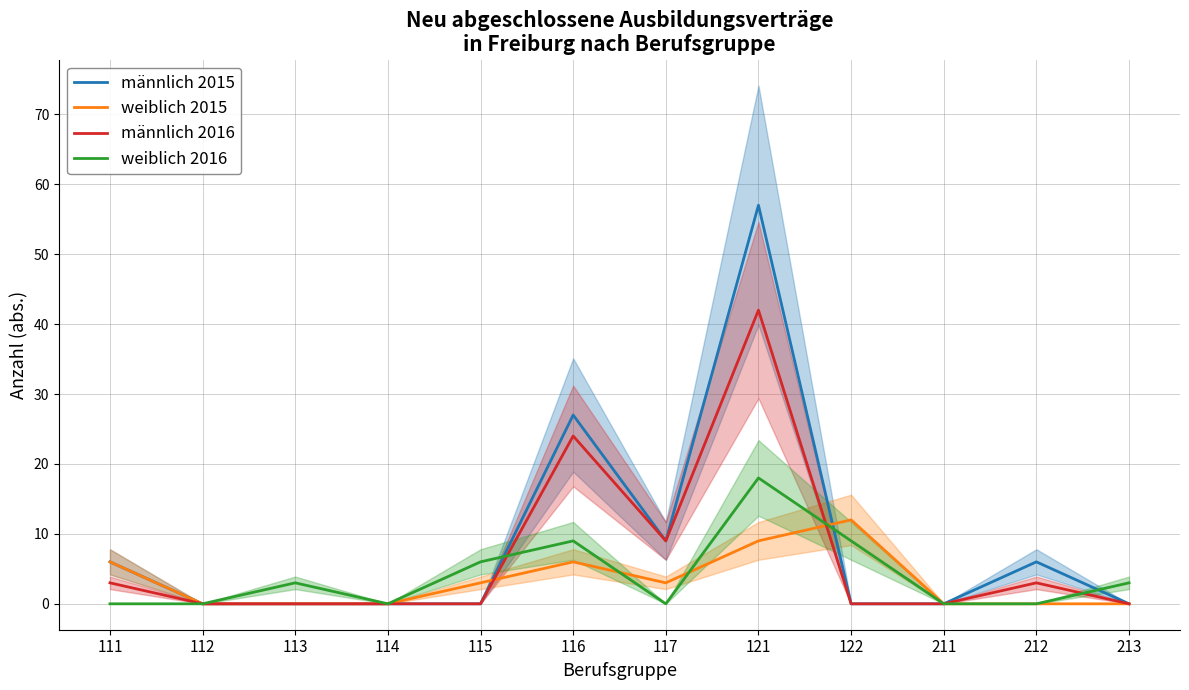

What is the sum of the weiblich 2015 values at 211 and 122?

12